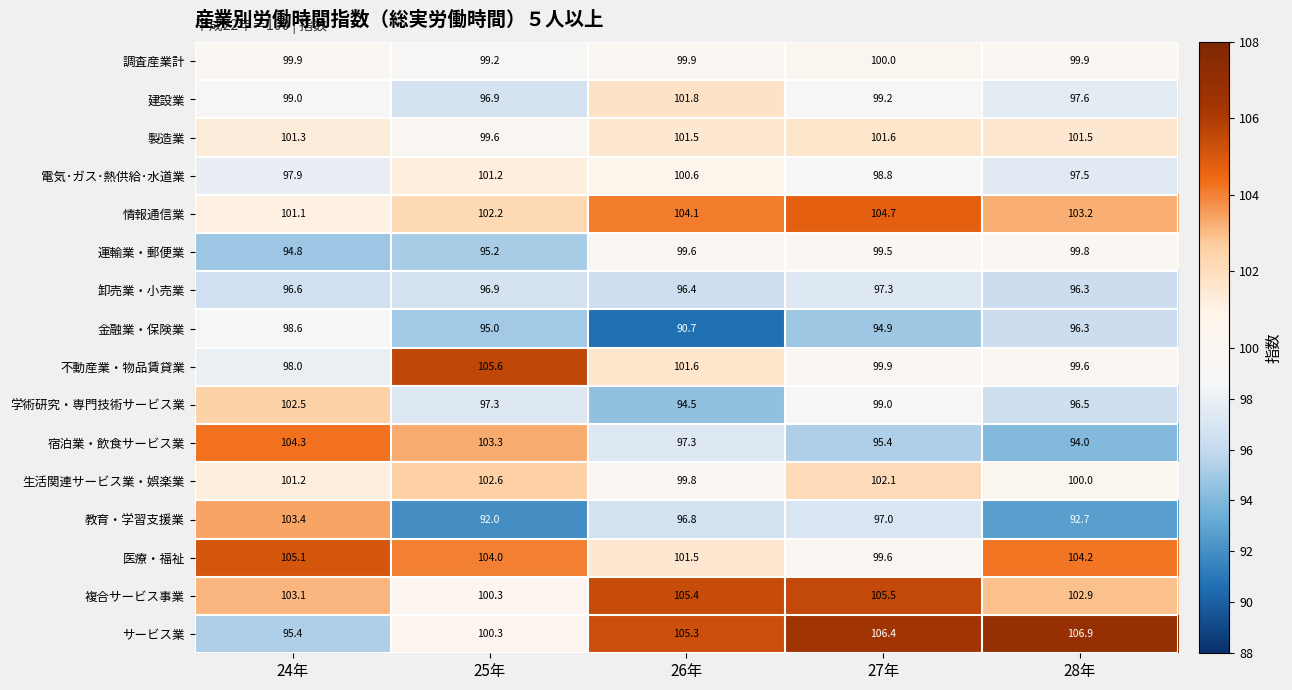

What is the sum of the 運輸業・郵便業 values at 24年 and 27年?

194.3